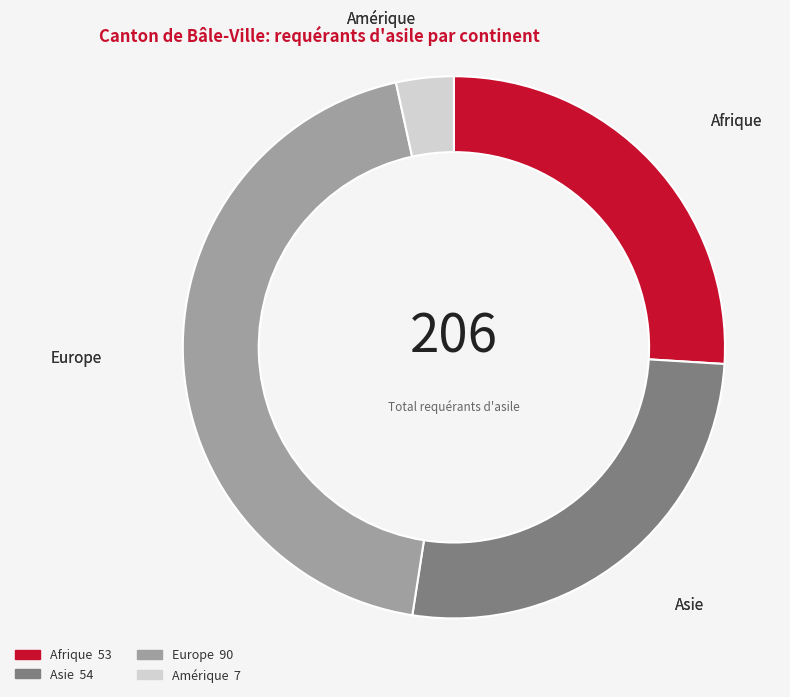

Which has a higher value, Afrique or Europe?

Europe